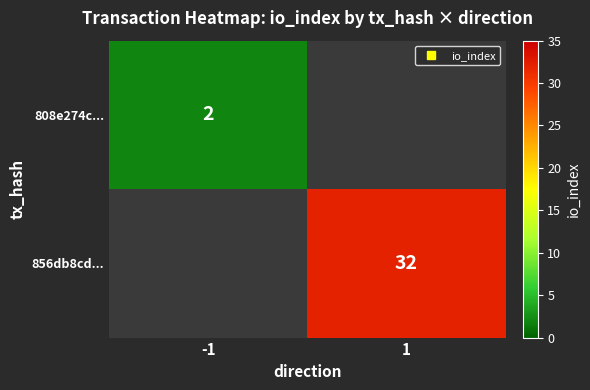

Read the 856db8cd... value at 1.

32.0